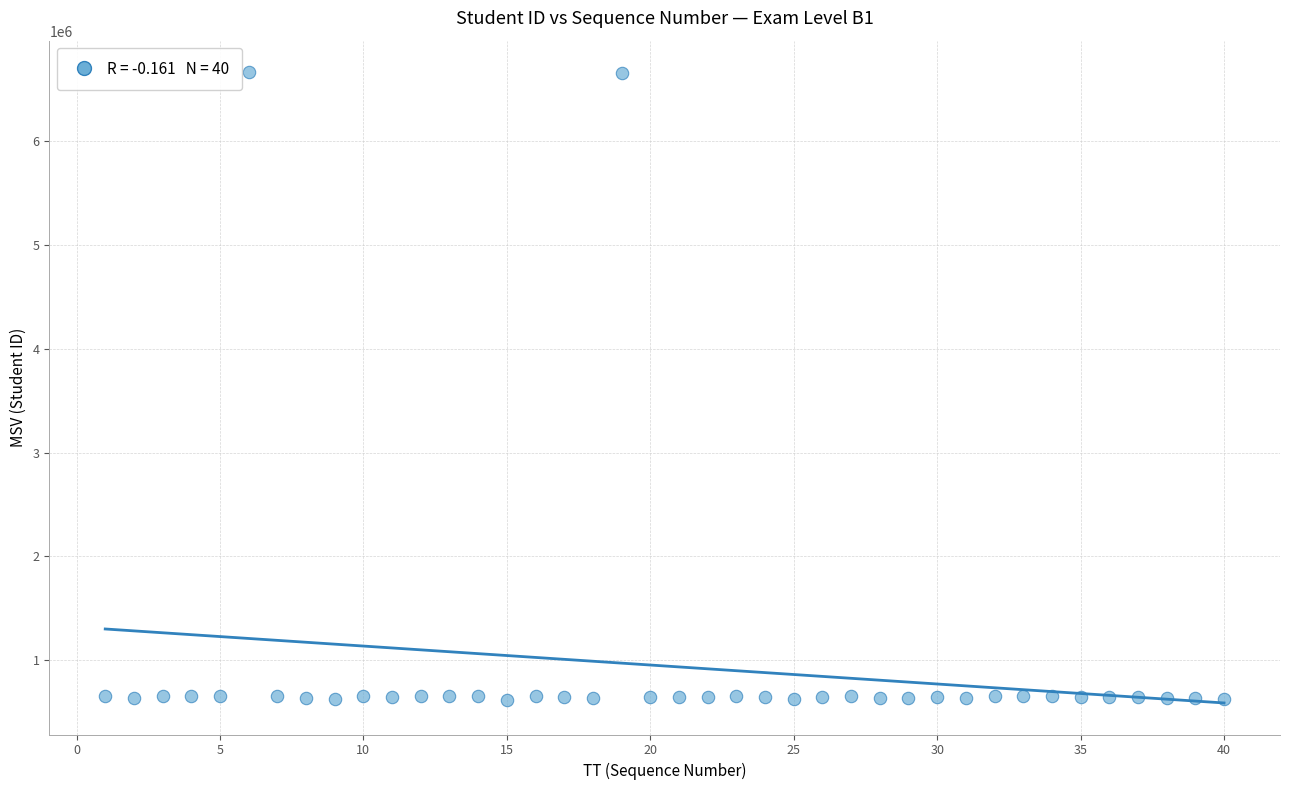

What is the range of Y values (max minus min)?

6053553